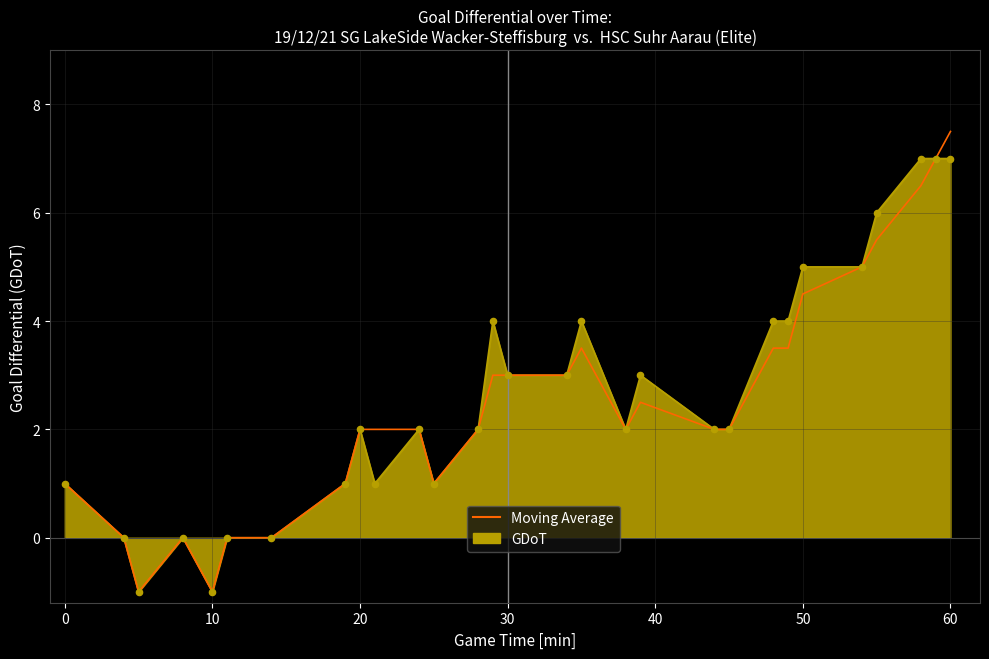

Which series has the largest range (max minus min)?

Moving Average